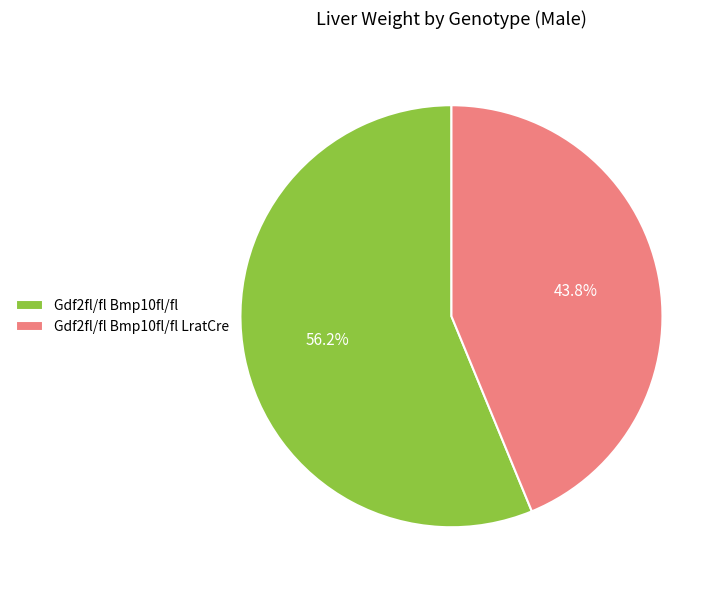

Which category has the biggest portion of the pie?

Gdf2fl/fl Bmp10fl/fl